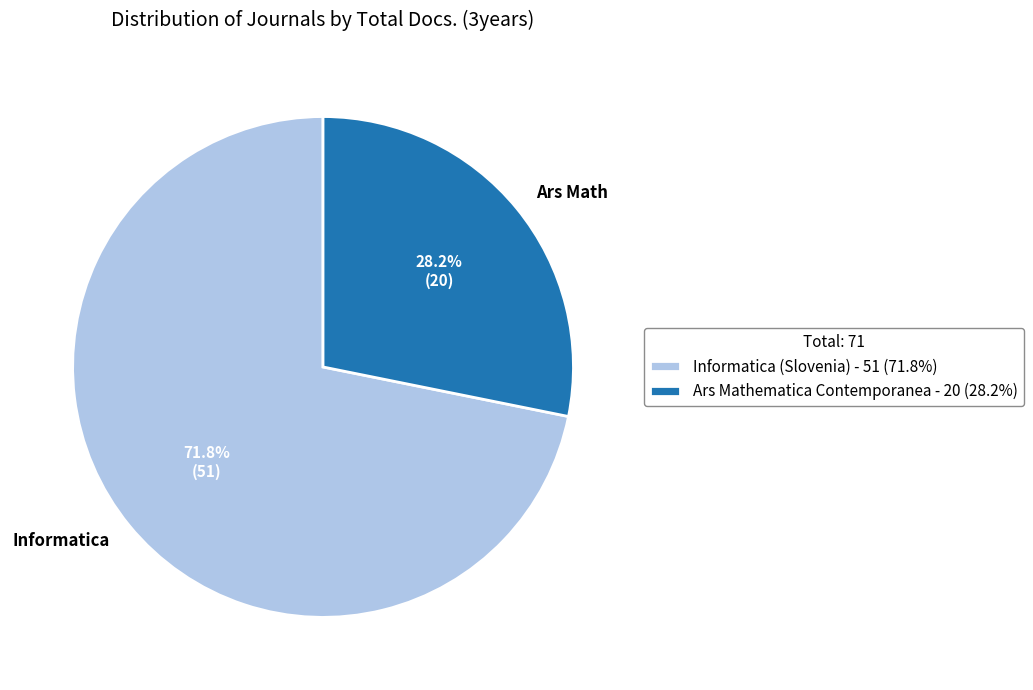

What is the smallest slice in the pie chart?

Ars Mathematica Contemporanea